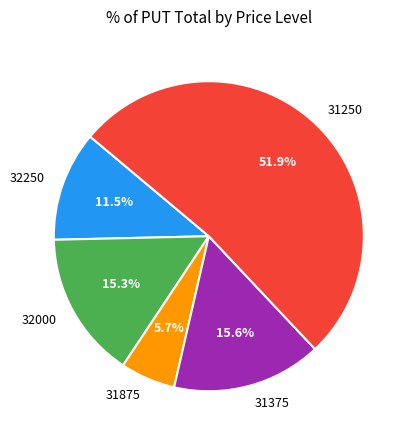

Combined, do 31250 and 31875 account for over 50%?

Yes